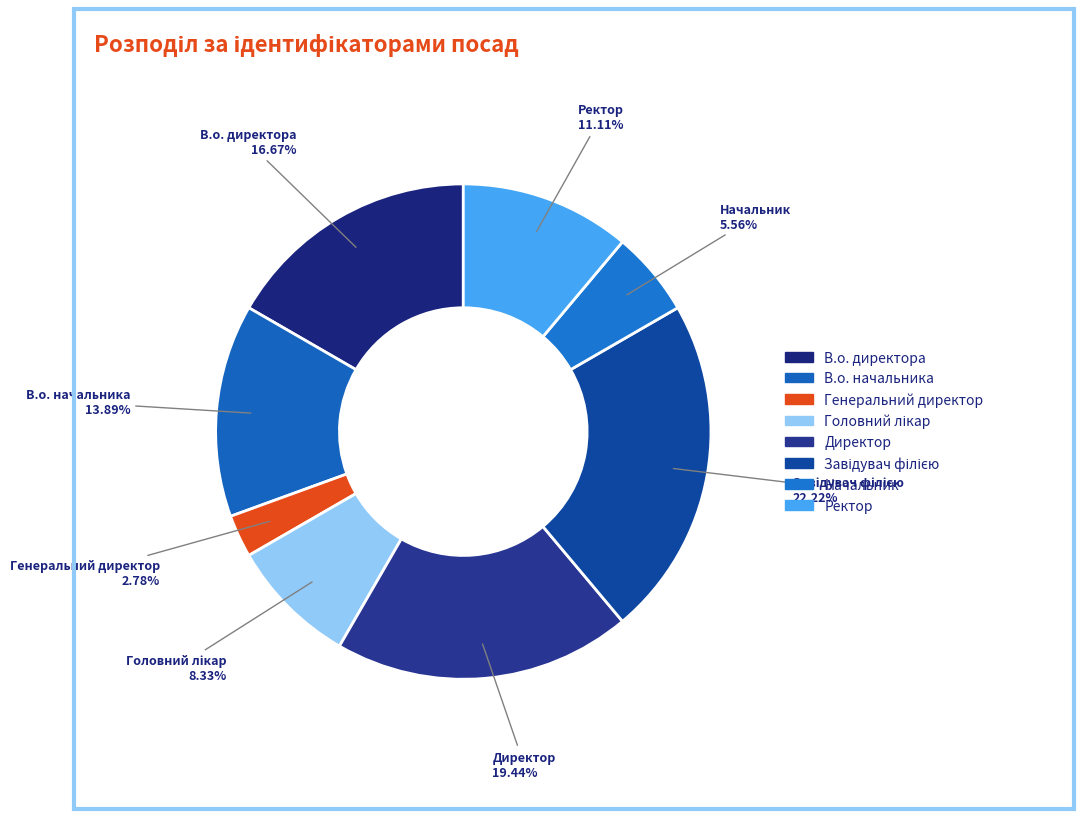

Does Ректор represent more than half of the total?

No